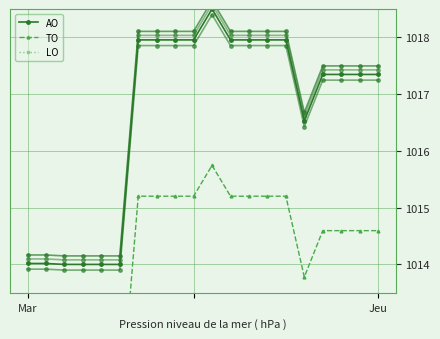

The TO series shows 1758.9 at Jeu. True or false?

False